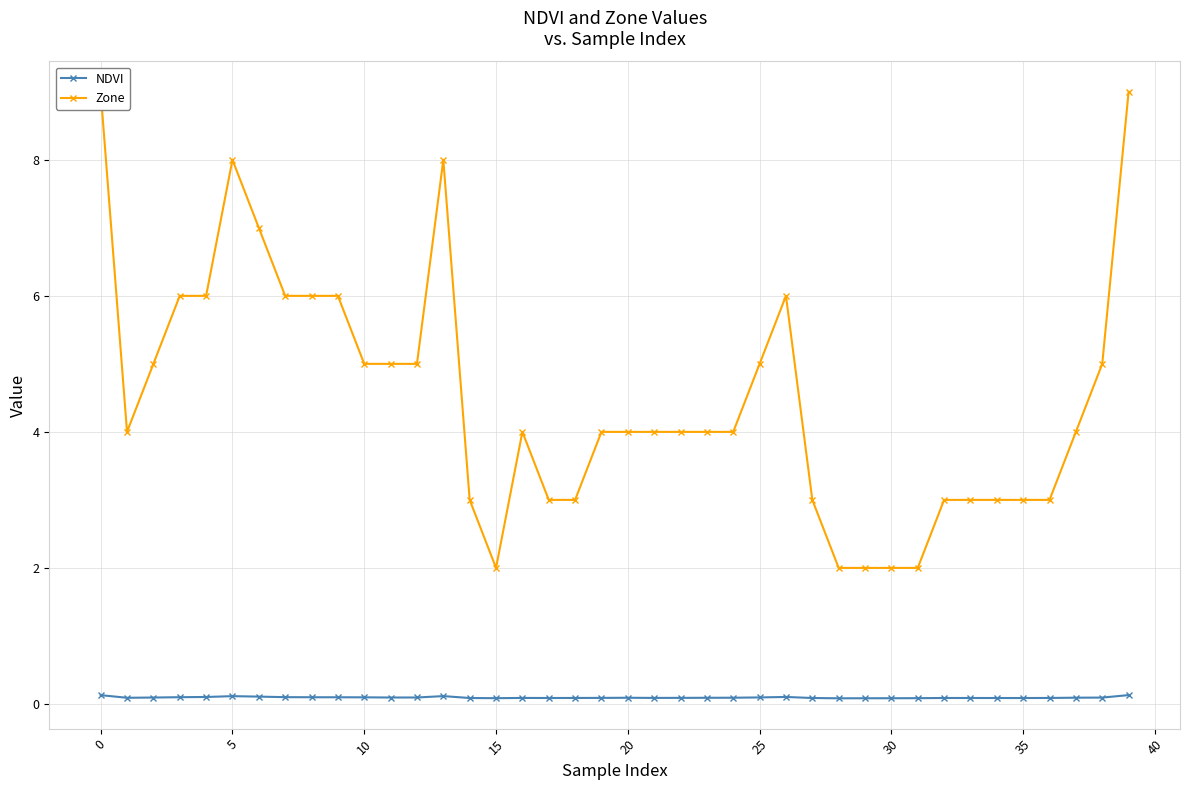

True or false: NDVI has more than 2 points higher than both neighbors.

True